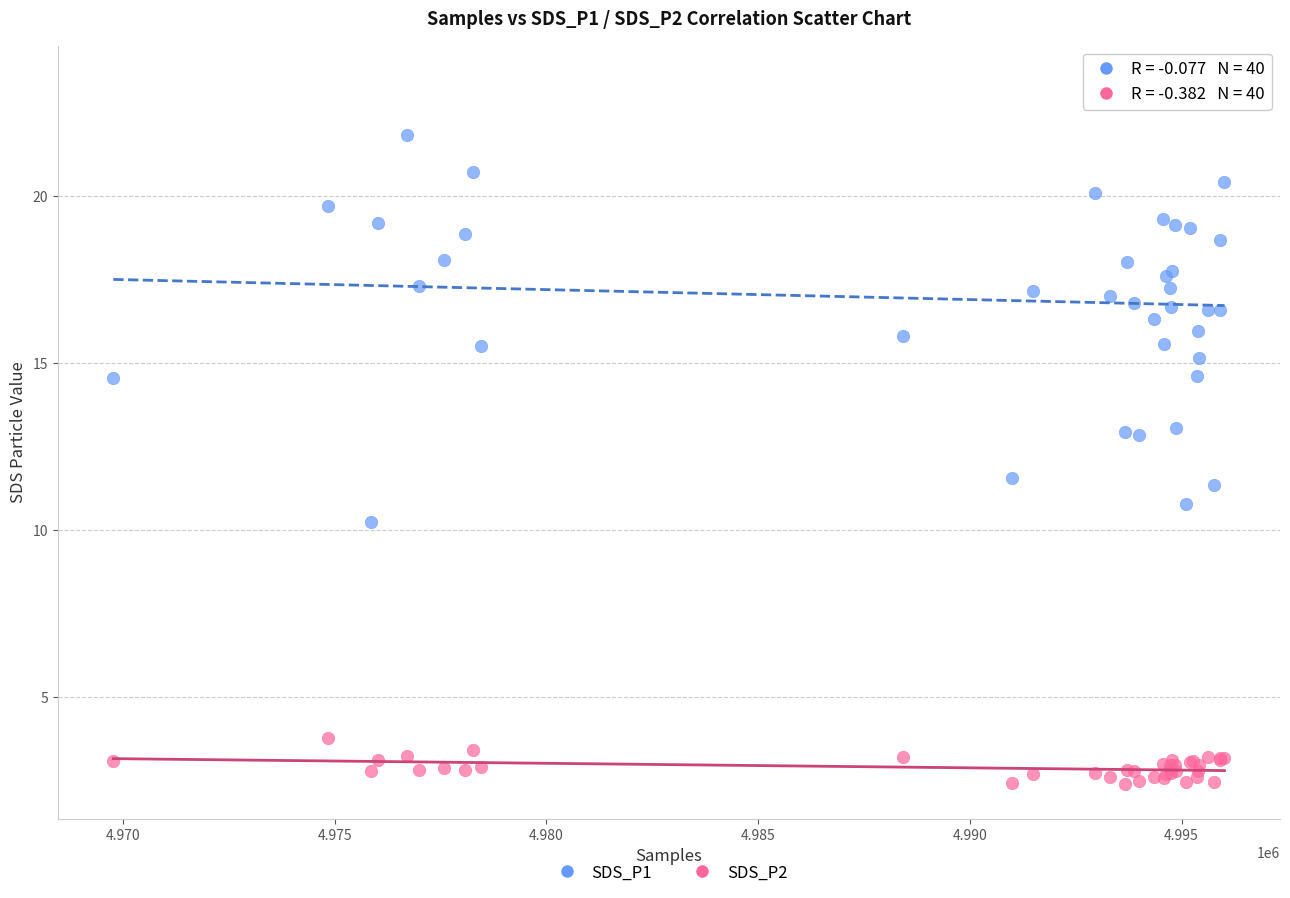

Which series reaches the maximum Y coordinate?

SDS_P1